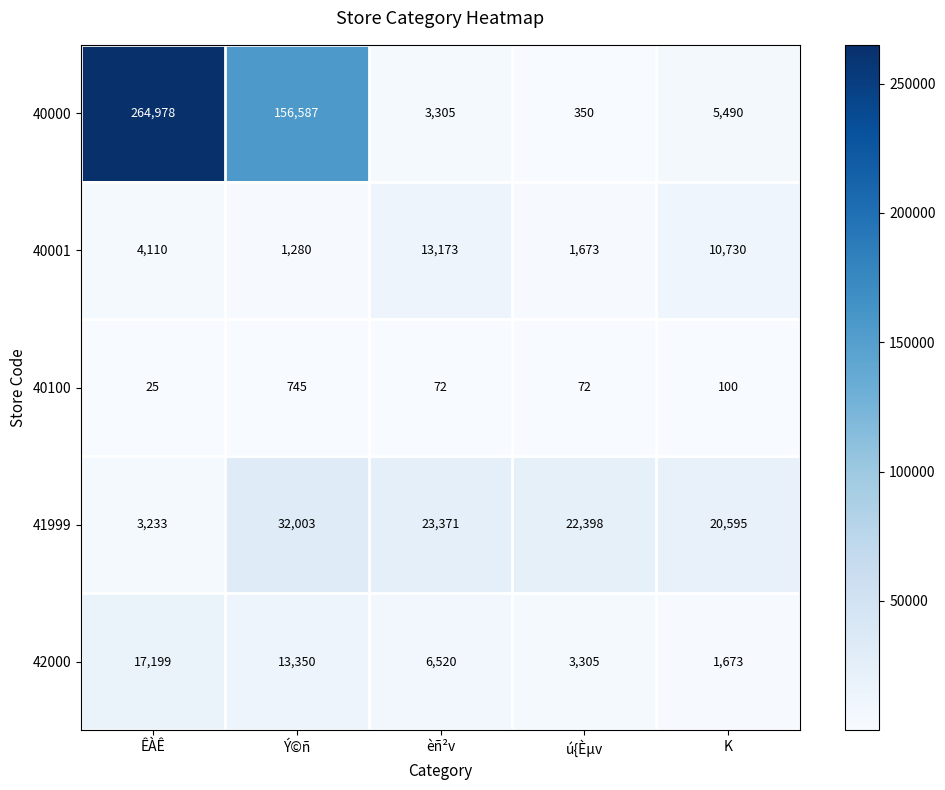

Which series has the largest total across all categories?

40000